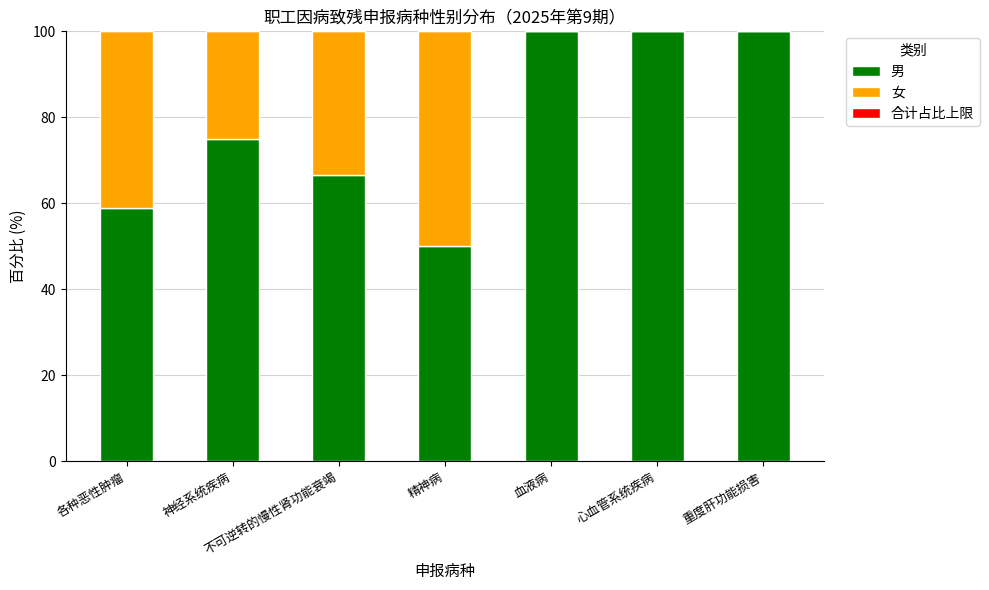

The 男 series shows 79.9 at 精神病. True or false?

False